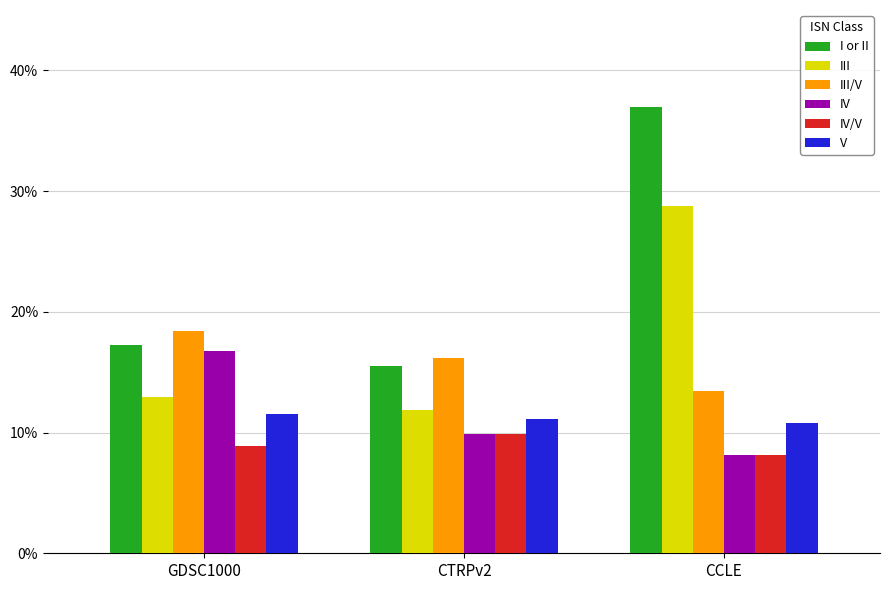

What is the approximate value of IV/V at CTRPv2?

0.1